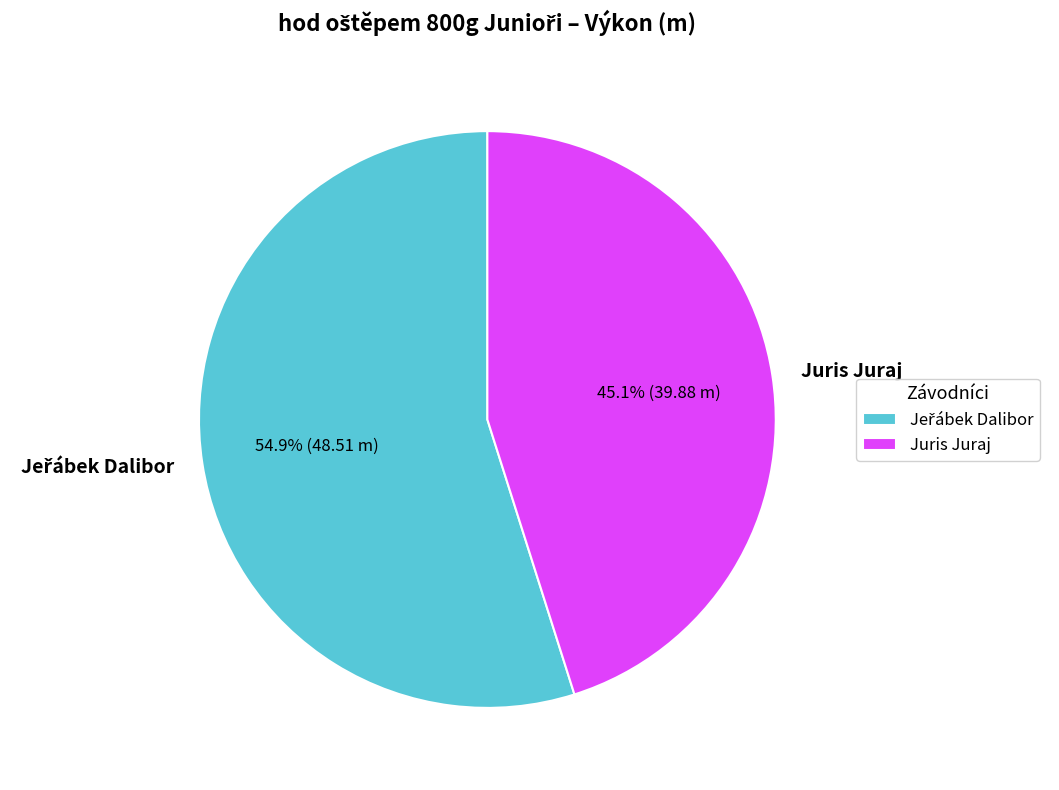

Which category has the smallest portion of the pie?

Juris Juraj